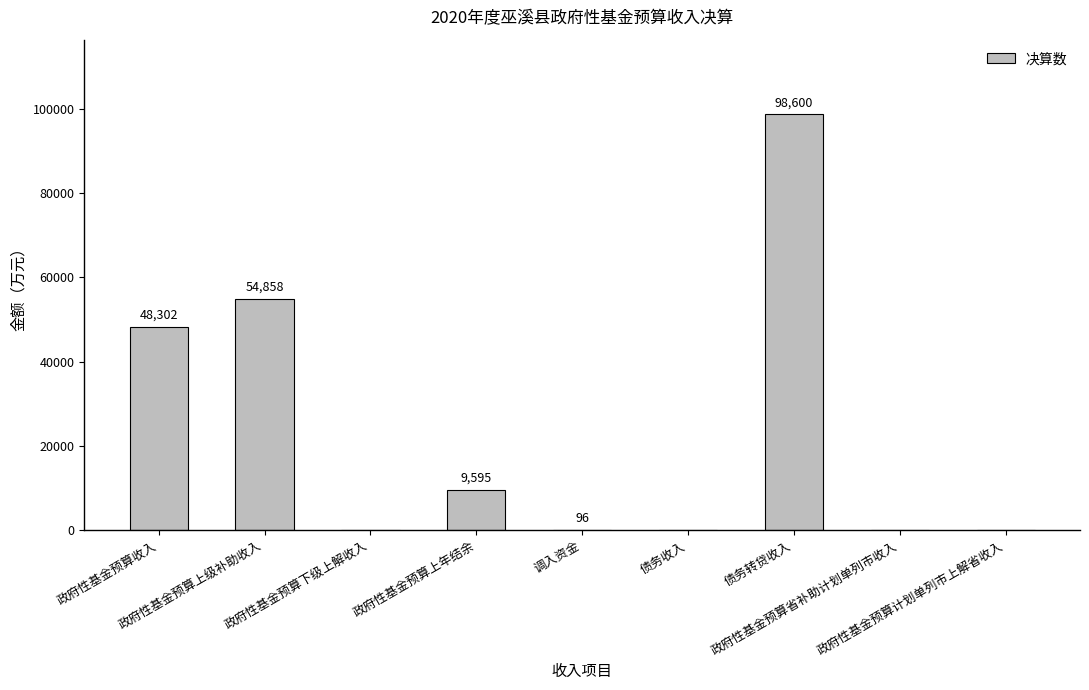

Where does the data first go above 96?

政府性基金预算收入